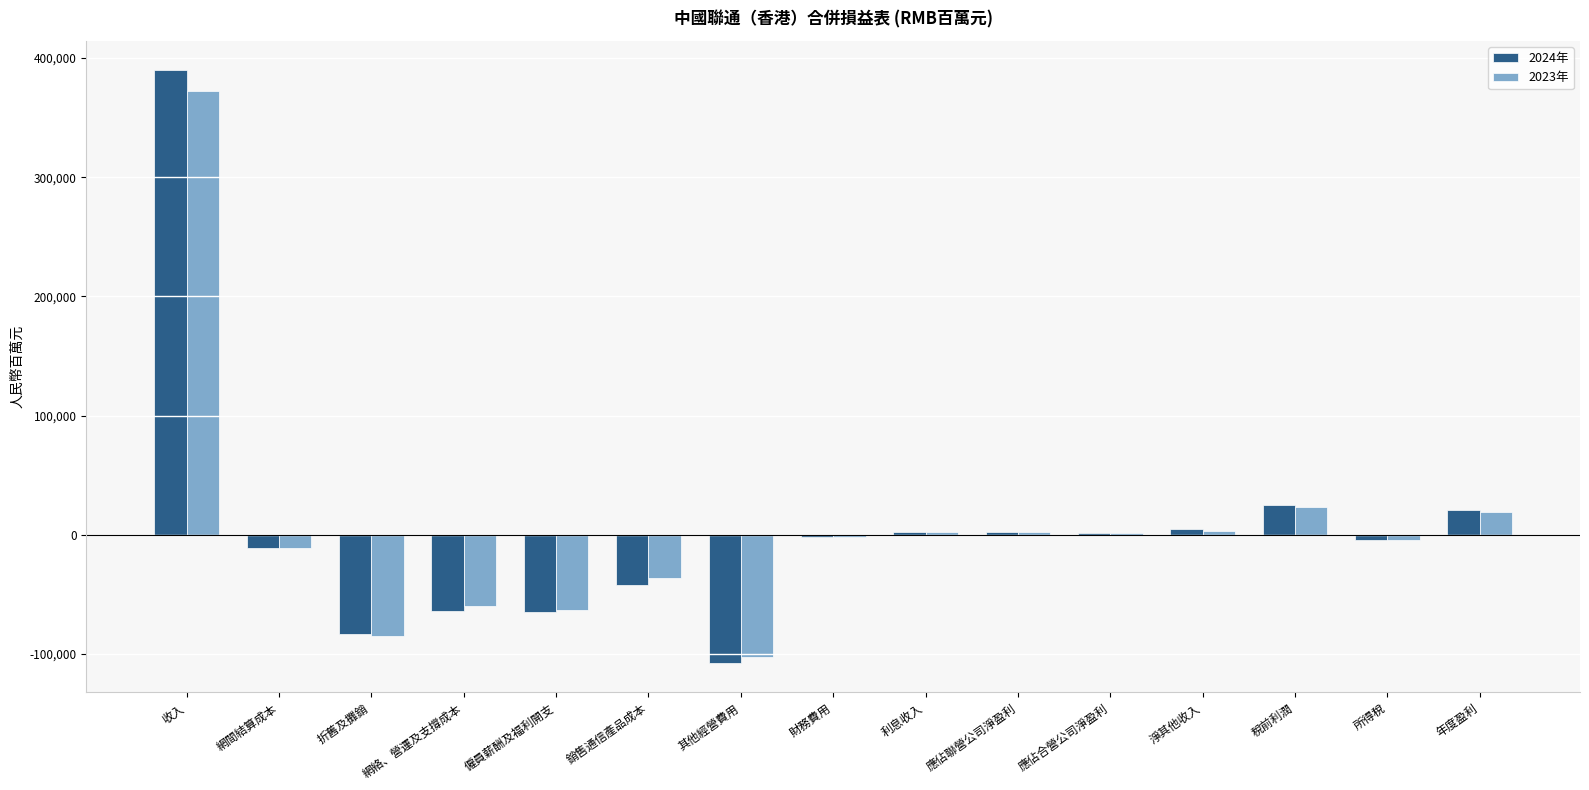

Is the value of 2023年 at 所得稅 greater than the value of 2024年 at 網絡、營運及支撐成本?

Yes